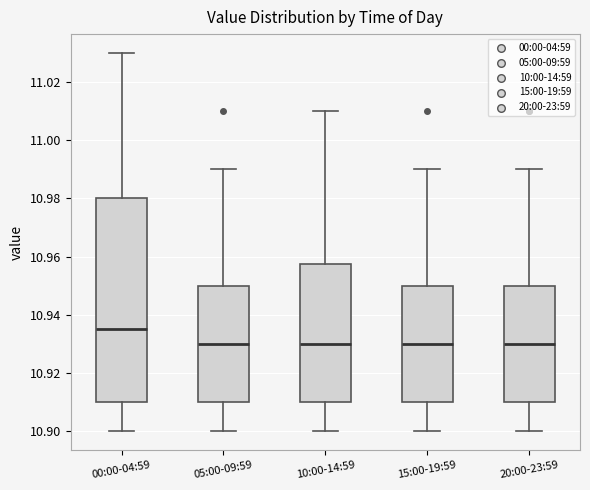

Reading left to right, transcribe this box plot: for each box, give where its median line is, the range the box spans, and where its two whiskers end, as read against the y-axis. The values are not printed on the chart, so give them approximately, as read against the axis.

00:00-04:59: median 10.936, box 10.910 to 10.980, whiskers 10.900 to 11.030
05:00-09:59: median 10.930, box 10.910 to 10.950, whiskers 10.900 to 10.990
10:00-14:59: median 10.930, box 10.910 to 10.958, whiskers 10.900 to 11.010
15:00-19:59: median 10.930, box 10.910 to 10.950, whiskers 10.900 to 10.990
20:00-23:59: median 10.930, box 10.910 to 10.950, whiskers 10.900 to 10.990